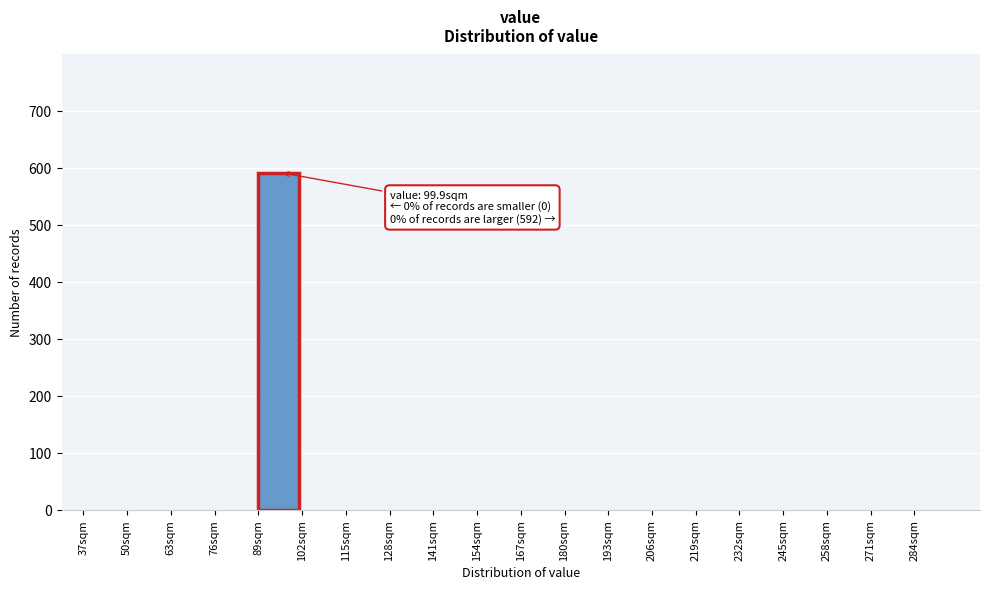

Reading left to right, extract all data points from this chart.

37sqm=0	50sqm=0	63sqm=0	76sqm=0	89sqm=592	102sqm=0	115sqm=0	128sqm=0	141sqm=0	154sqm=0	167sqm=0	180sqm=0	193sqm=0	206sqm=0	219sqm=0	232sqm=0	245sqm=0	258sqm=0	271sqm=0	284sqm=0